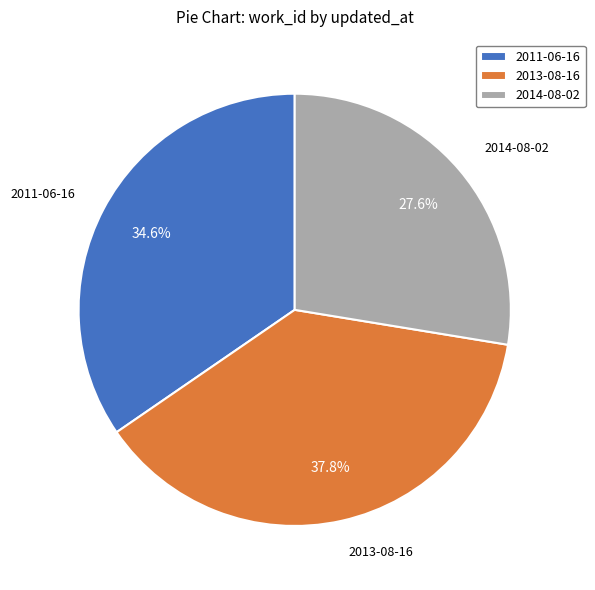

What percentage is the 2011-06-16 slice, to the nearest percent?

35%